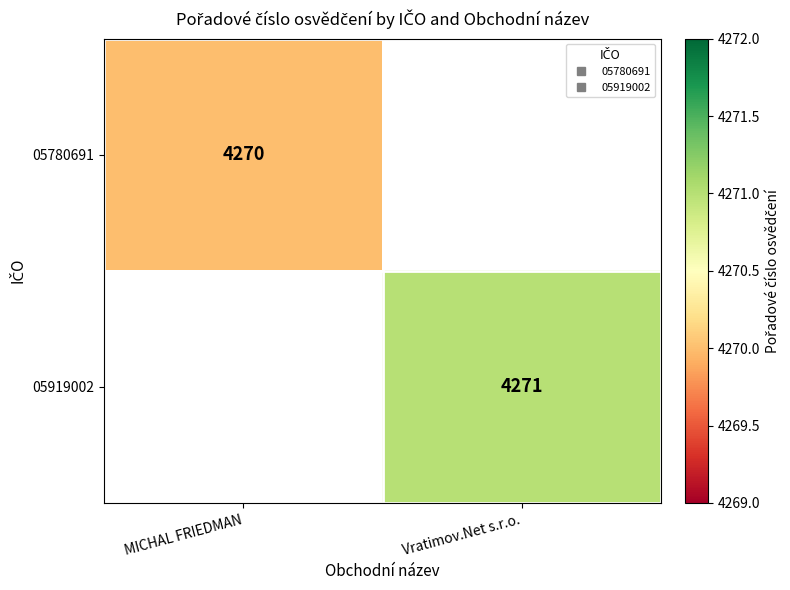

The 05780691 series shows 1296.1 at MICHAL FRIEDMAN. True or false?

False